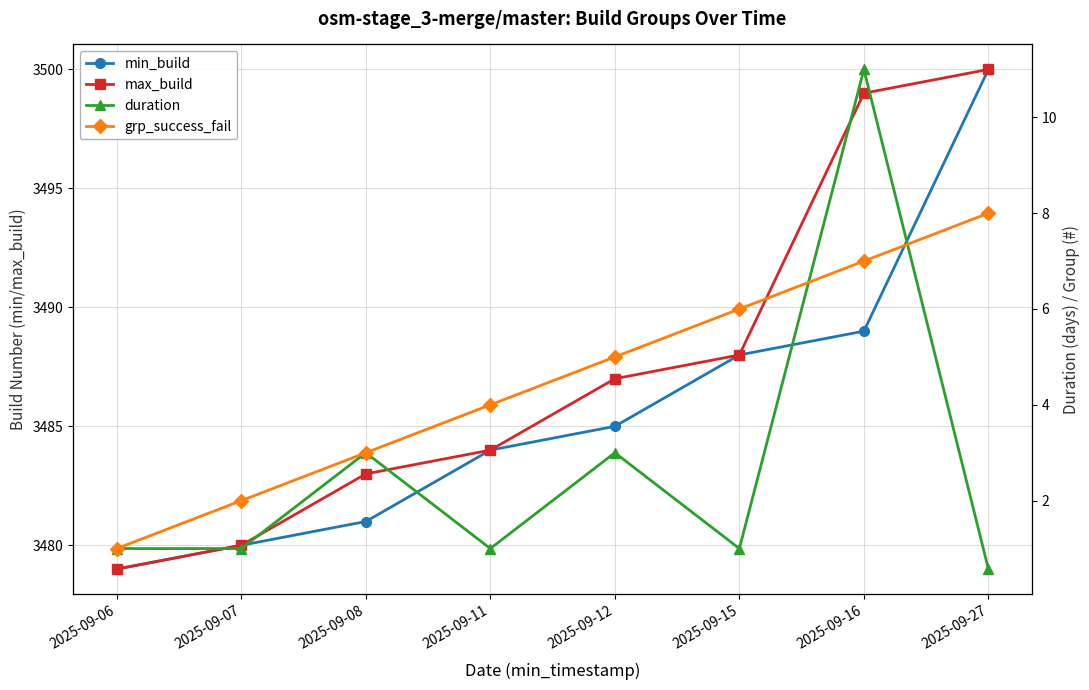

What is the difference between the second highest and minimum values in the min_build series?

10.0